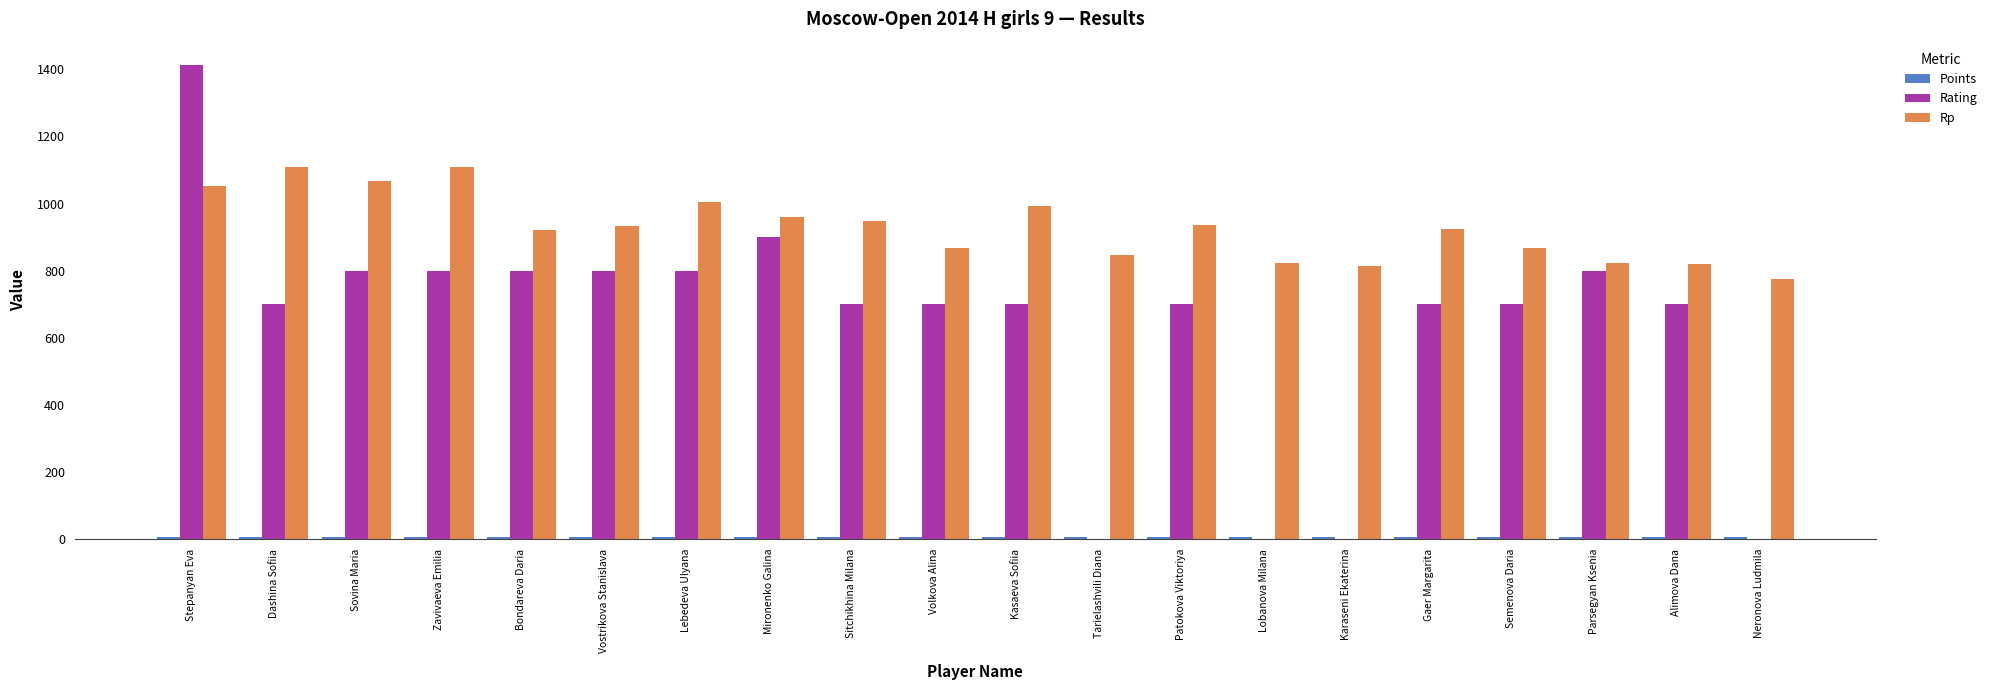

True or false: Rp has a value of 526.1 at Neronova Ludmila.

False